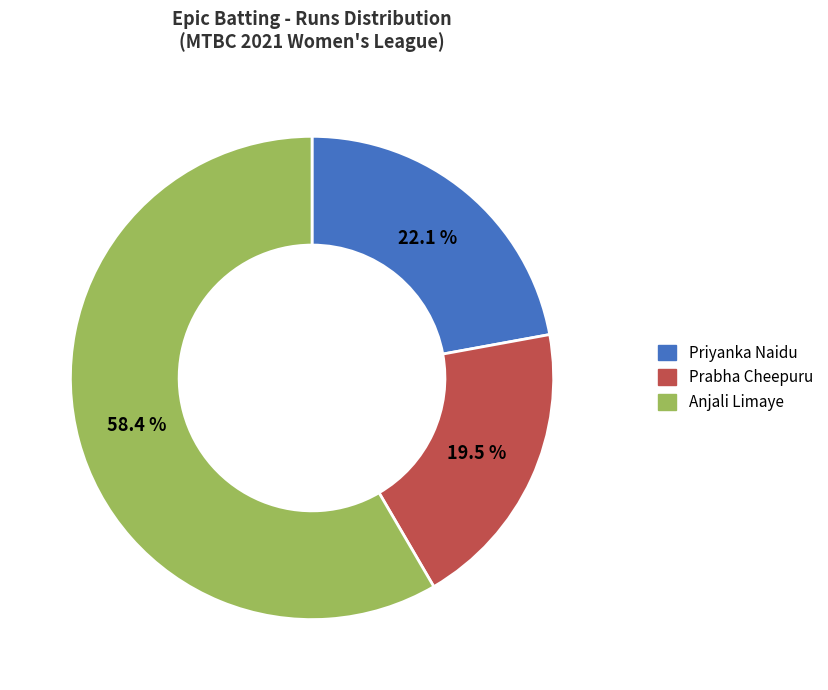

What is the smallest slice in the pie chart?

Prabha Cheepuru